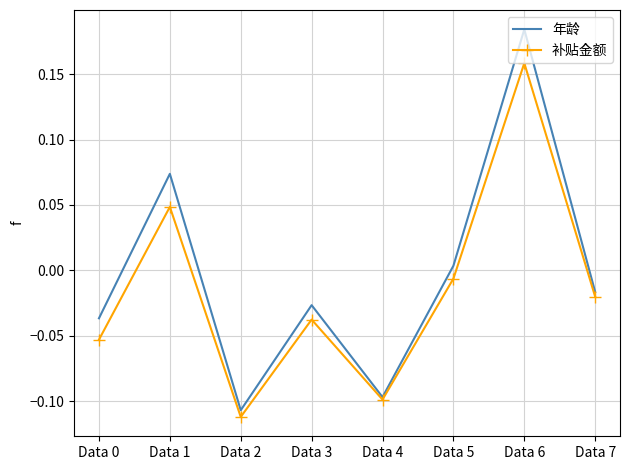

List the series in order of their peak value, lowest first.

补贴金额, 年龄